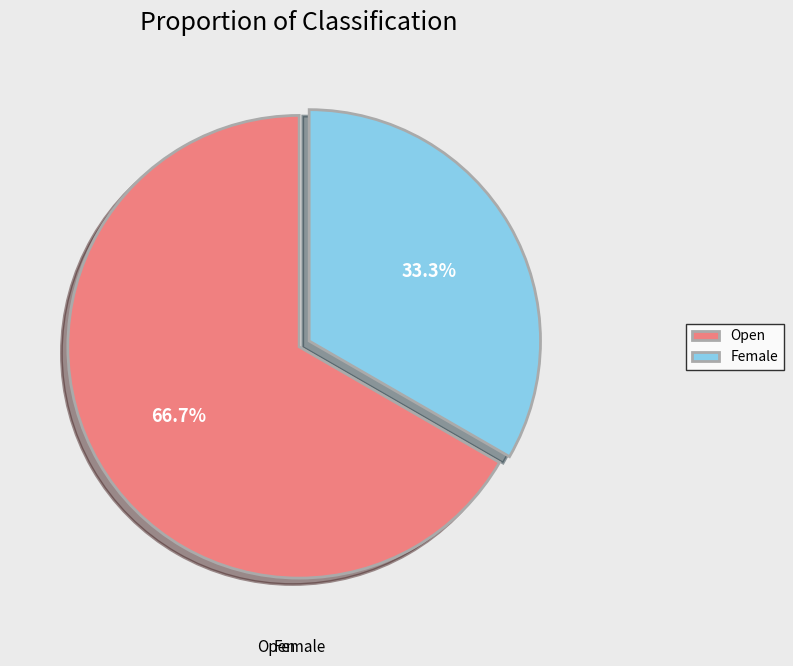

What is the ratio of the value at Female to the value at Open?

0.5